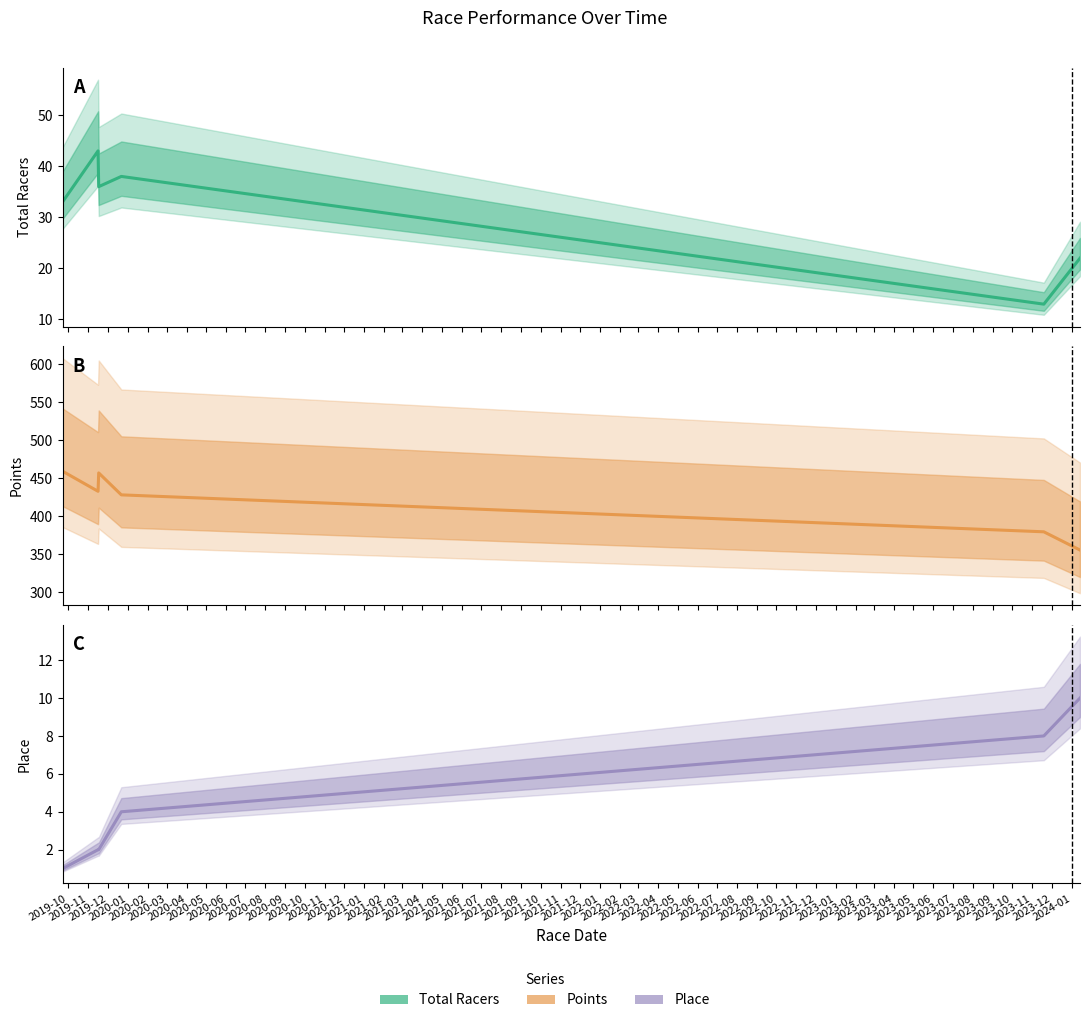

How many interior local peaks does the Points series have?

1